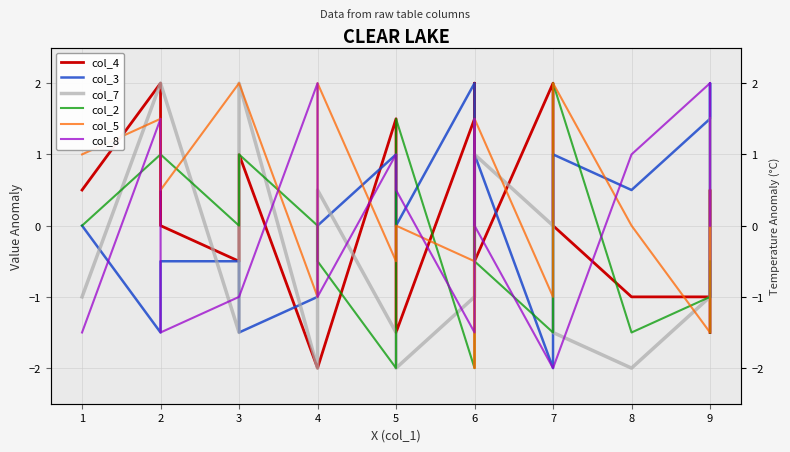

What is the average value of the col_5 series?

0.3